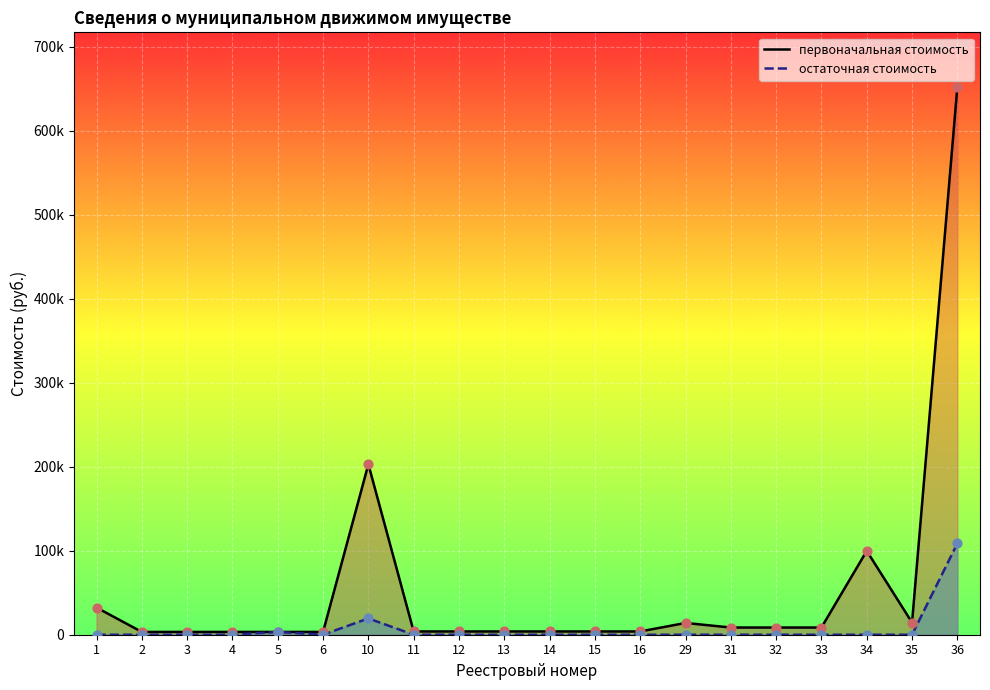

Which series reaches the minimum Y coordinate?

остаточная стоимость